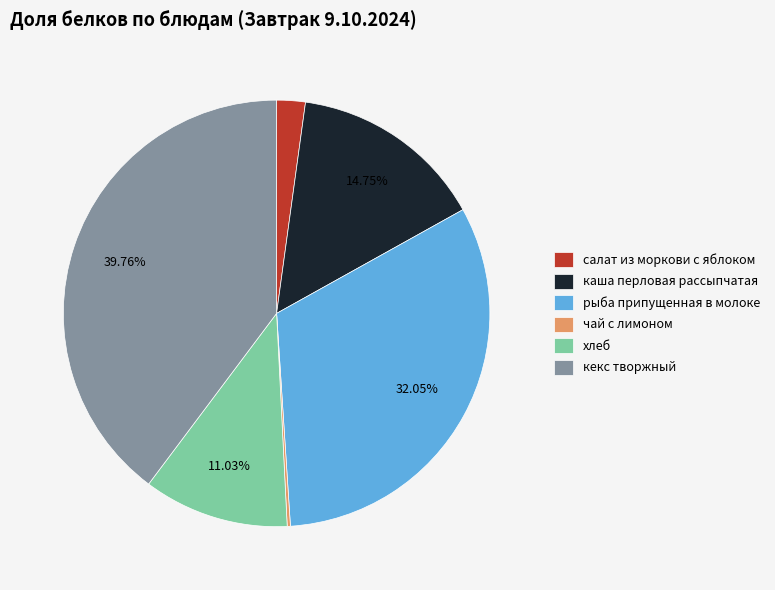

Is хлеб the majority of the pie?

No